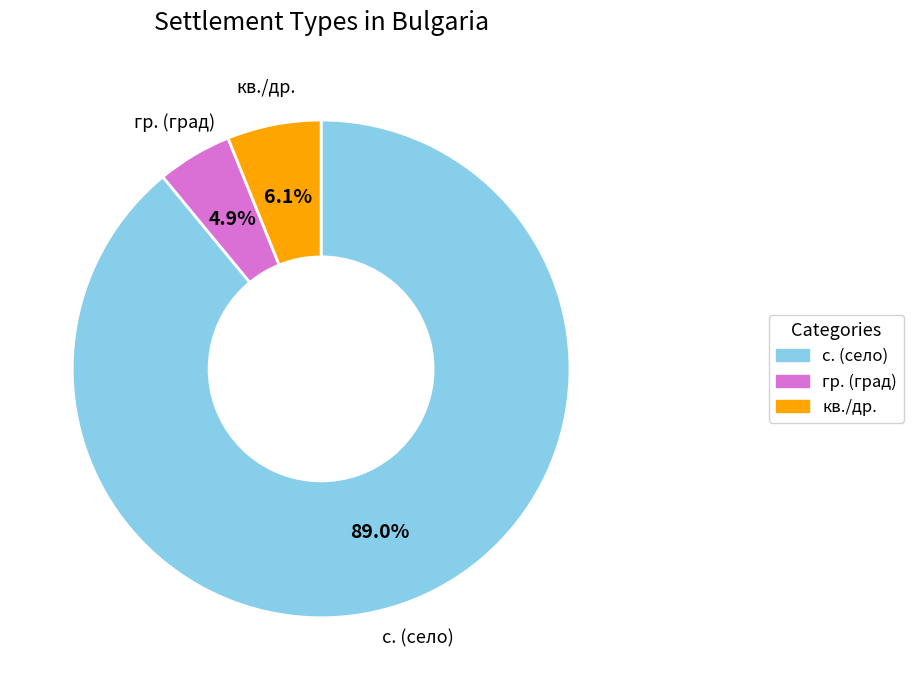

To the nearest percent, what is the average slice percentage?

33%